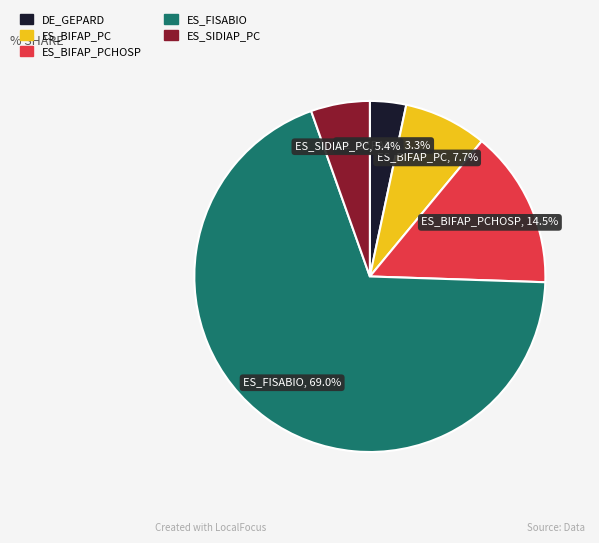

How many slices are in this pie chart?

5